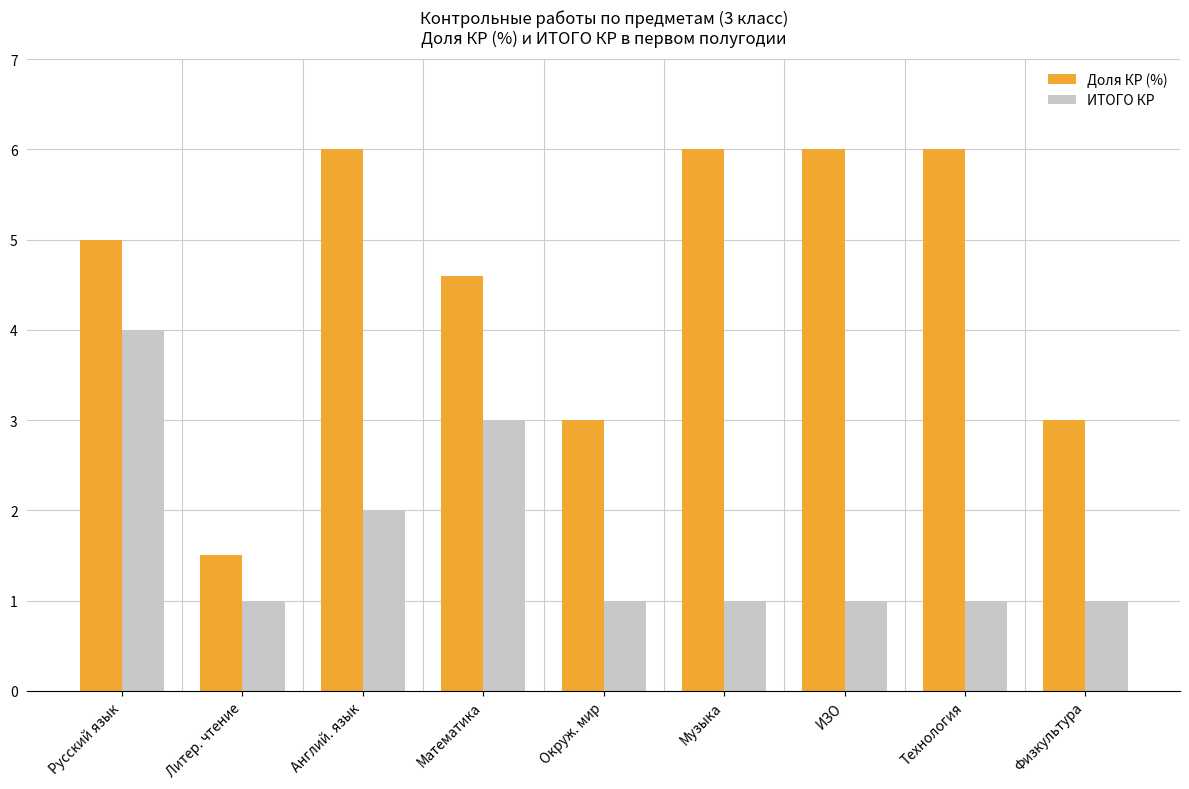

Reading left to right, list all the values displayed in this chart.

Доля КР (%): Русский язык=5.0	Литер. чтение=1.5	Англий. язык=6.0	Математика=4.6	Окруж. мир=3.0	Музыка=6.0	ИЗО=6.0	Технология=6.0	Физкультура=3.0
ИТОГО КР: Русский язык=4.0	Литер. чтение=1.0	Англий. язык=2.0	Математика=3.0	Окруж. мир=1.0	Музыка=1.0	ИЗО=1.0	Технология=1.0	Физкультура=1.0